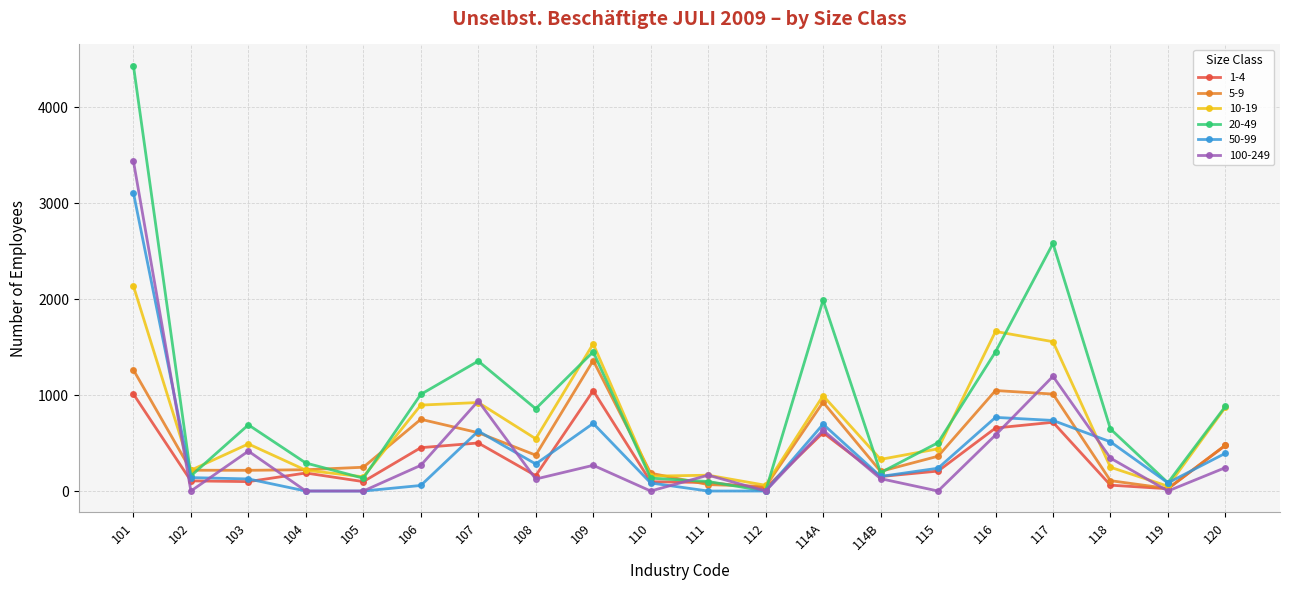

What is the total value across all series at 107?

4951